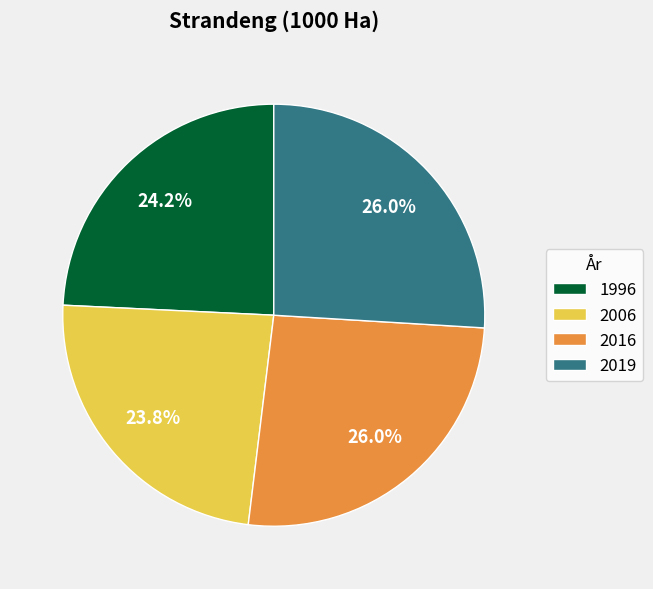

Is it true that 2016 is 26% of the pie?

True